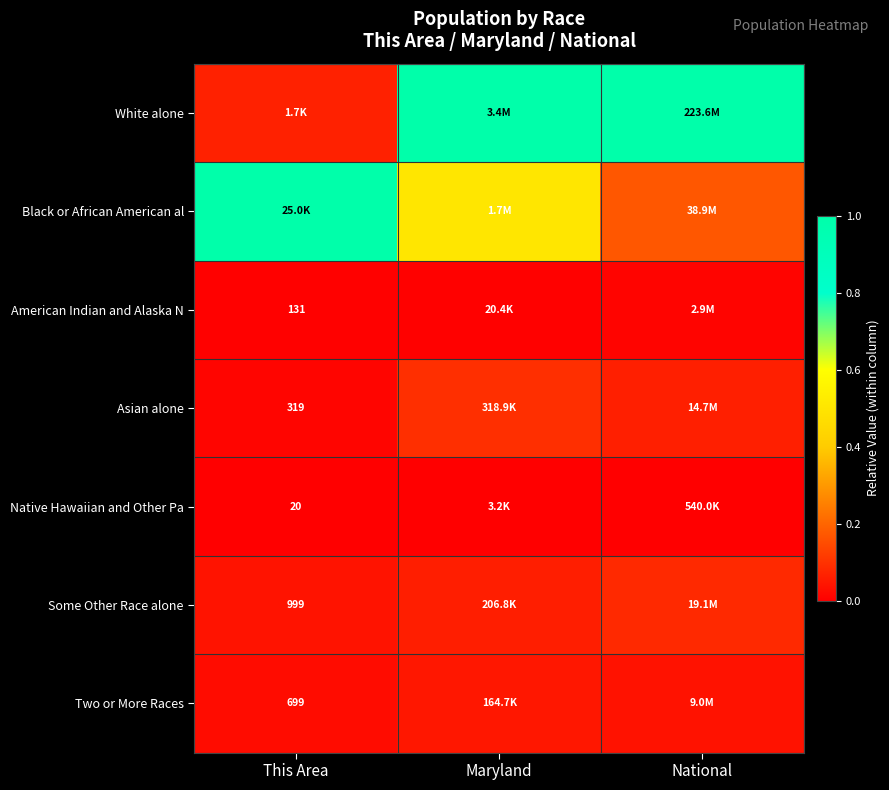

Rank the series at Maryland from highest to lowest value.

White alone, Black or African American al, Asian alone, Some Other Race alone, Two or More Races, American Indian and Alaska N, Native Hawaiian and Other Pa